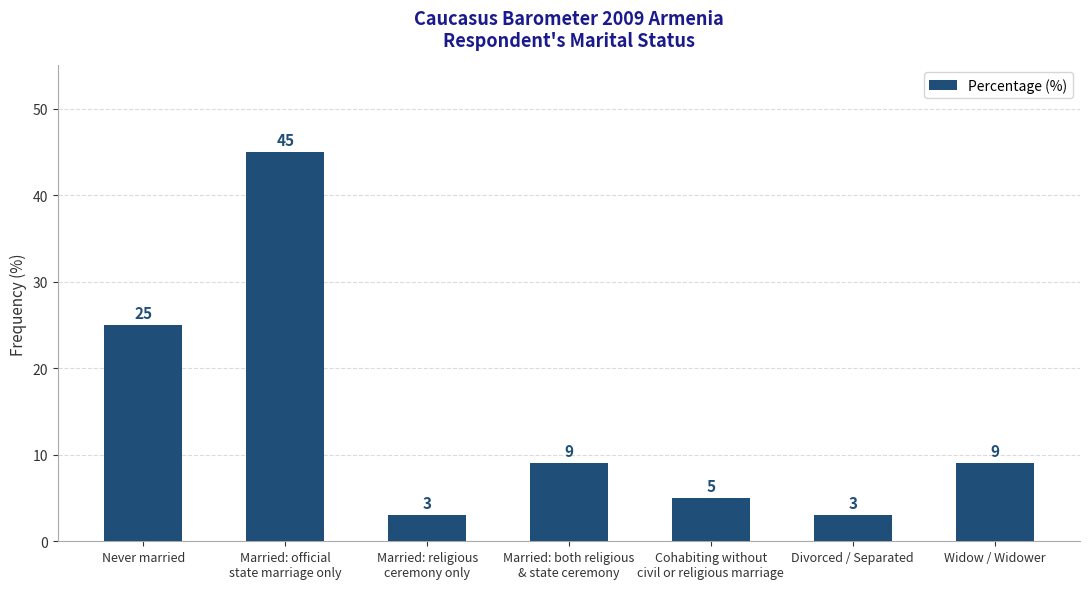

What position from the right is Never married?

7